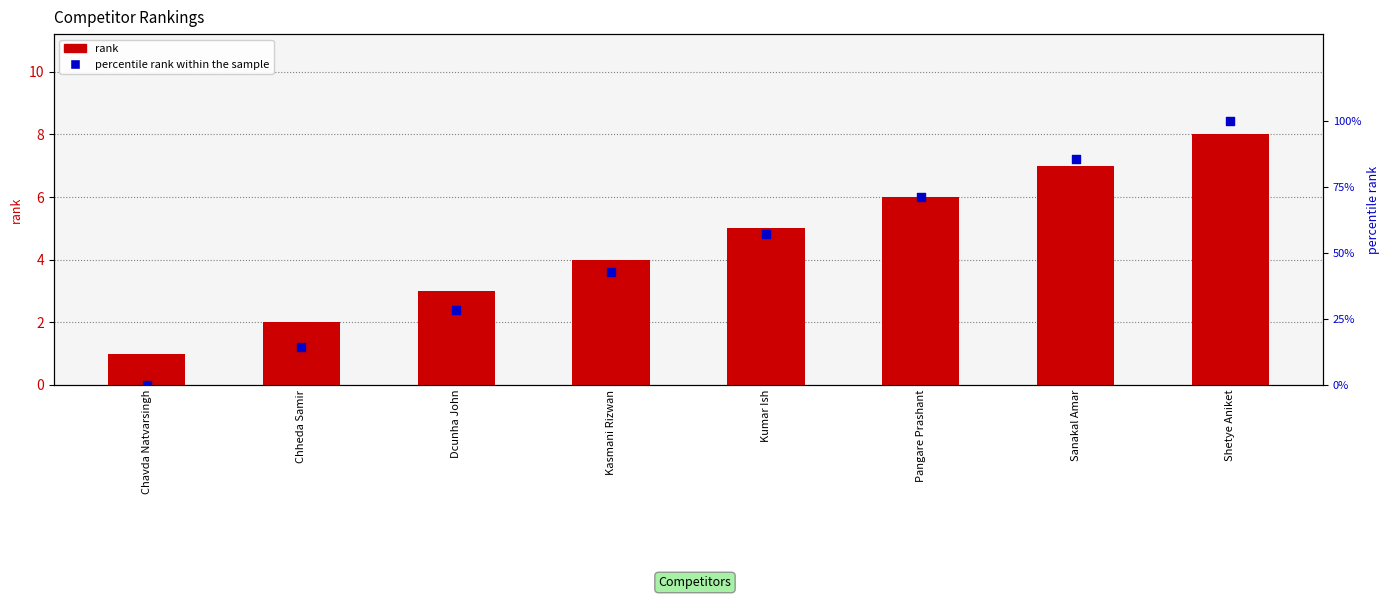

At which category is the sum across all series the highest?

Shetye Aniket